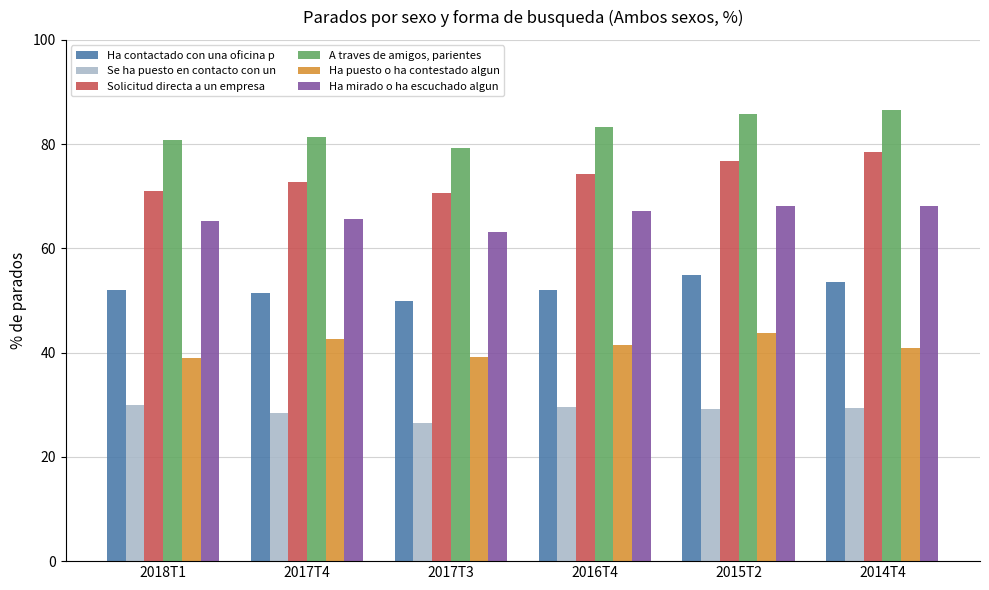

How many series are shown in this chart?

6